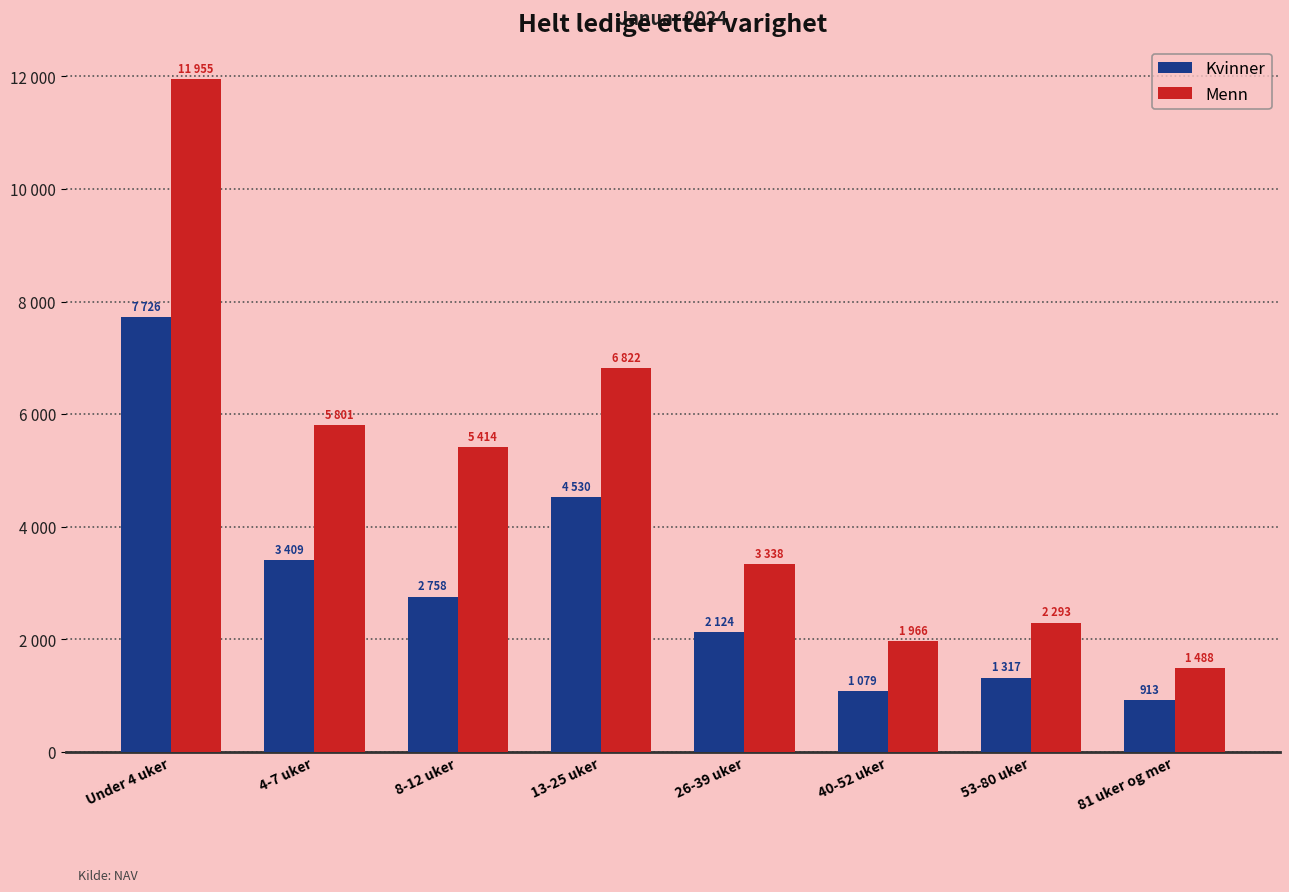

Are the bars horizontal?

No